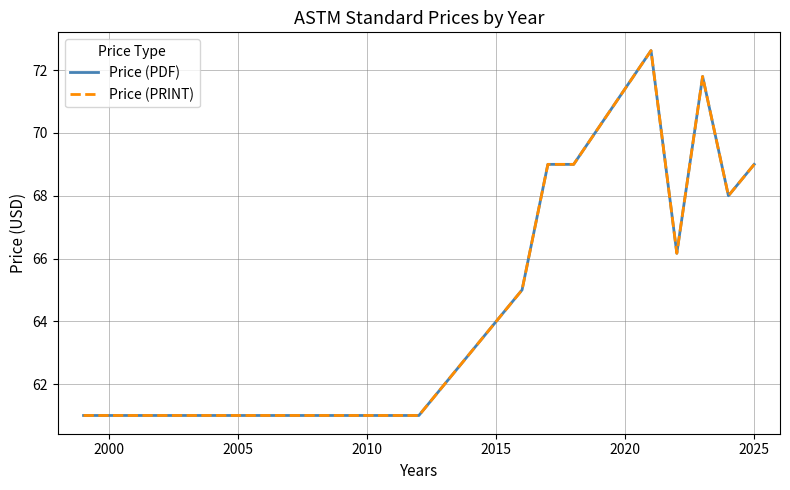

Is this an area chart (filled region under the line)?

No